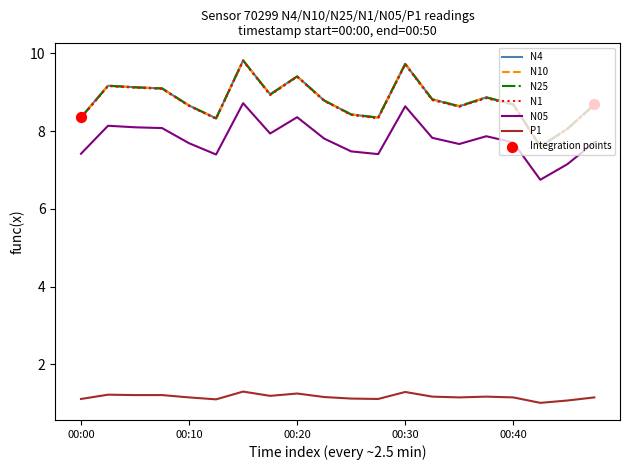

What is the maximum value for N4?

9.8